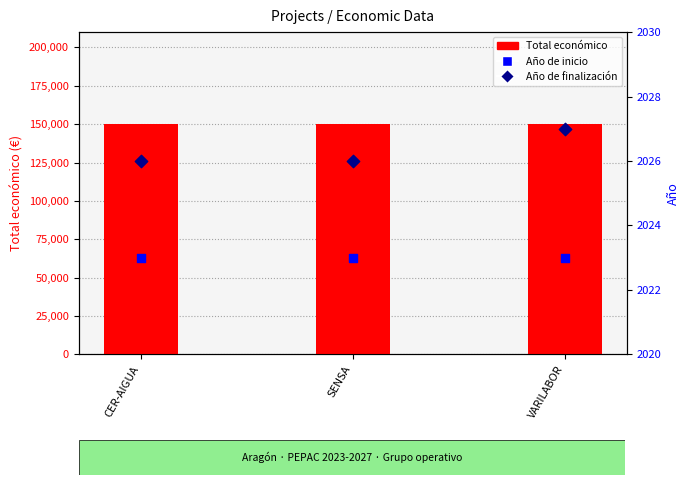

Which series has the largest total across all categories?

Total económico